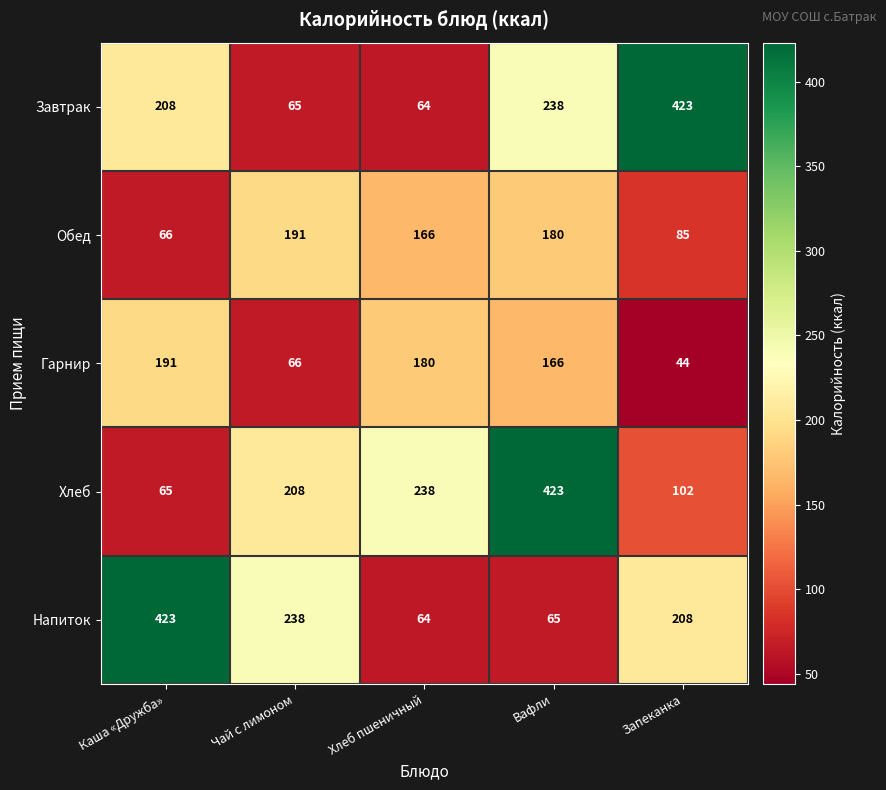

Reading right to left, transcribe all the data shown in this chart.

Завтрак: 423	238	64	65	208
Обед: 85	180	166	191	66
Гарнир: 44	166	180	66	191
Хлеб: 102	423	238	208	65
Напиток: 208	65	64	238	423